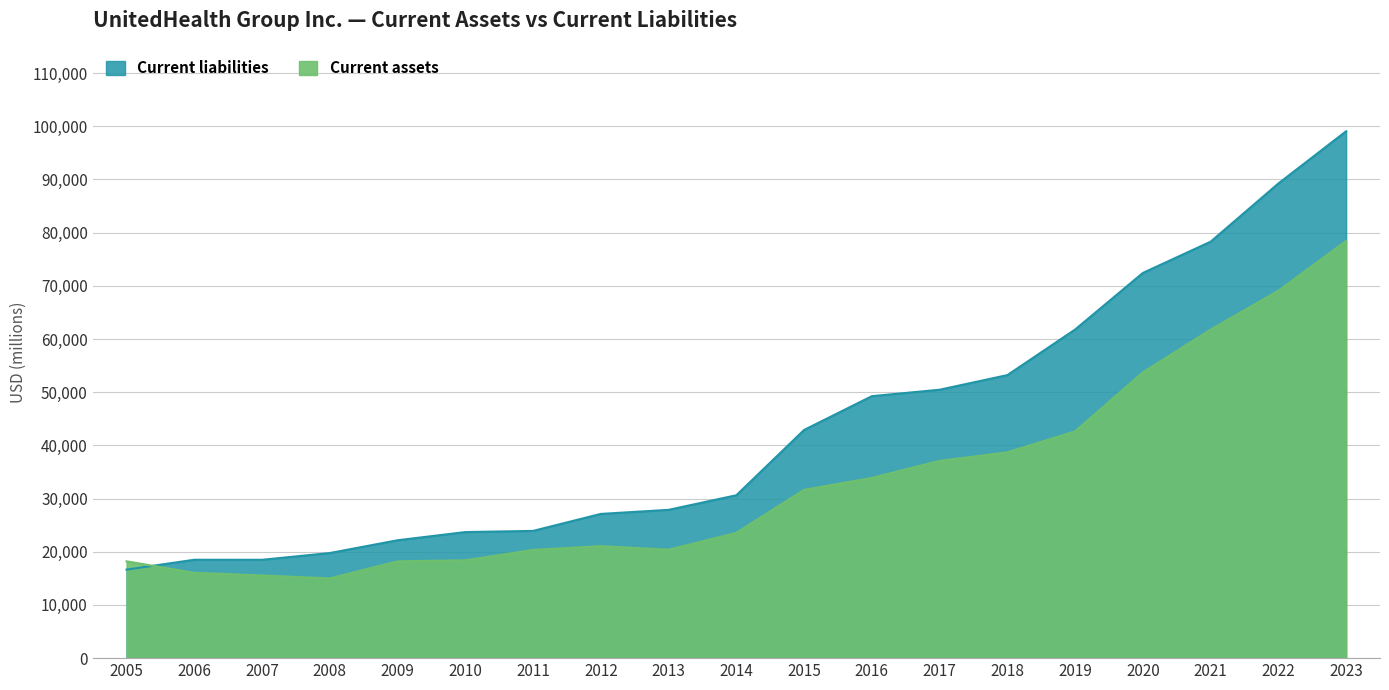

Is it true that Current assets equals 61758 at 2021?

True